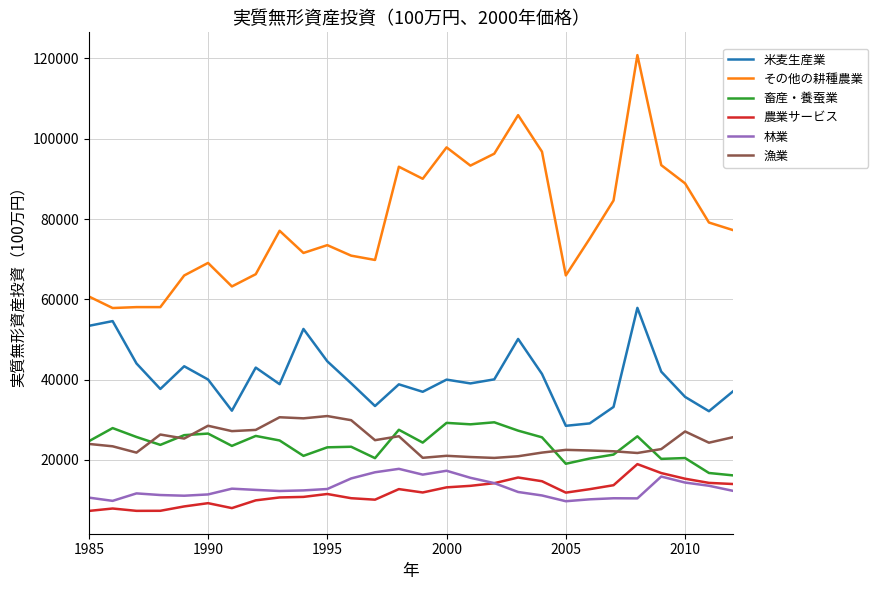

Which series has the largest total across all categories?

その他の耕種農業